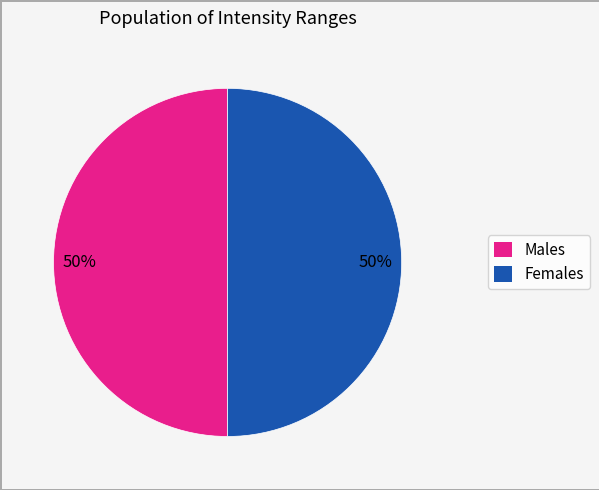

The Females slice represents 58% of the pie. True or false?

False